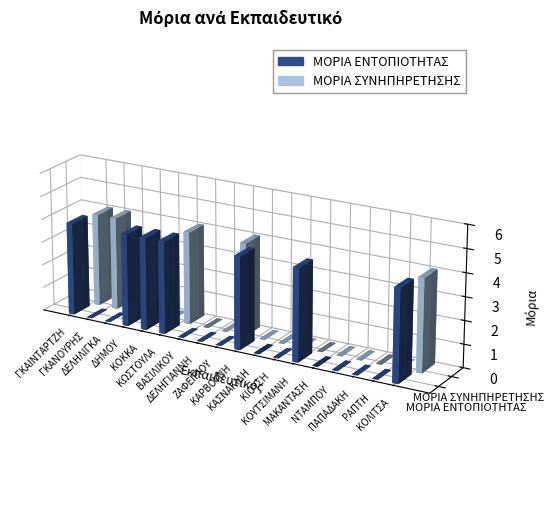

Between ΓΚΑΝΟΥΡΗΣ and ΖΑΦΕΙΡΙΟΥ, which is larger?

ΓΚΑΝΟΥΡΗΣ